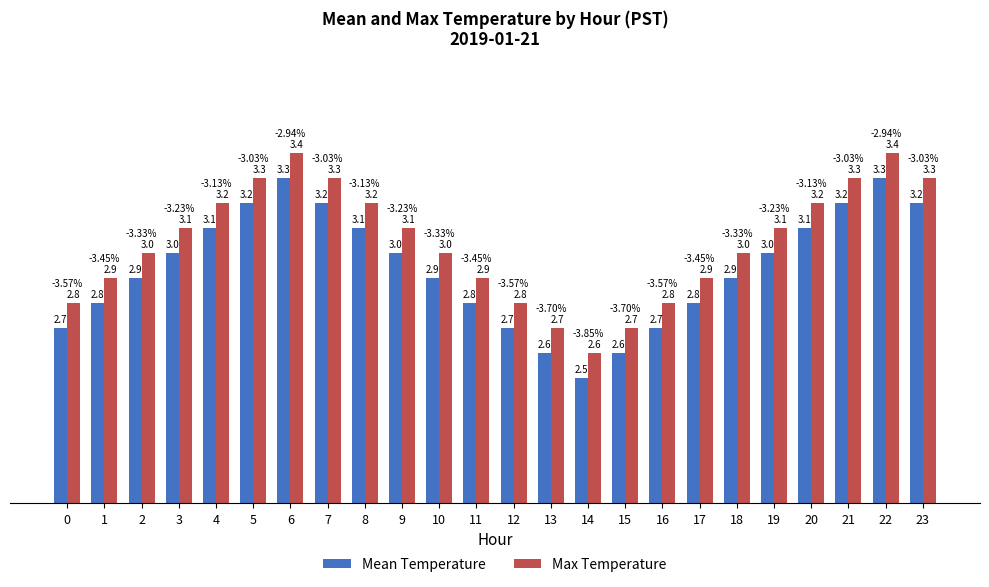

How many bars are there in total?

48